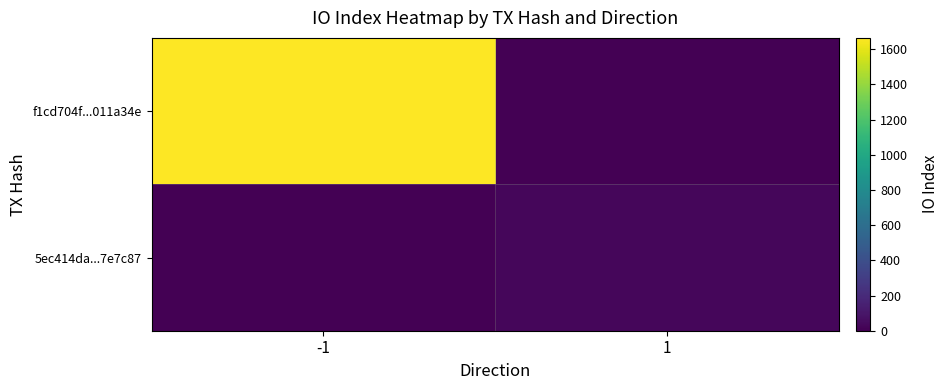

Reading left to right, extract all data points from this chart.

f1cd704f...011a34e: -1=1664	1=0
5ec414da...7e7c87: -1=0	1=27